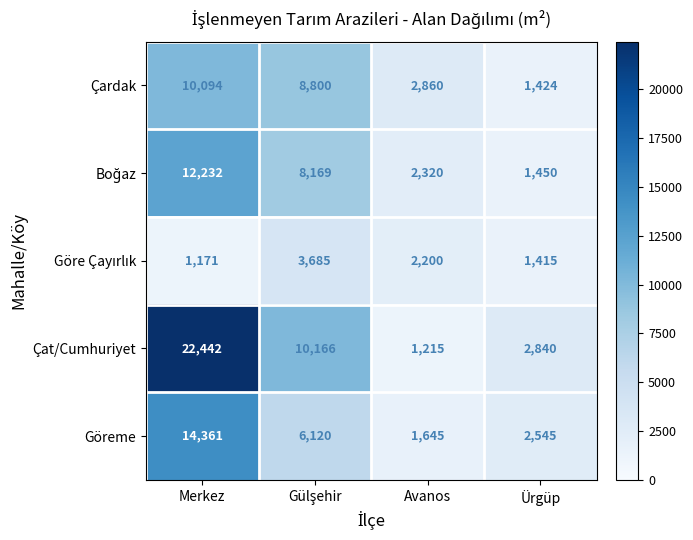

The value of Çat/Cumhuriyet at Avanos is 1215. True or false?

True